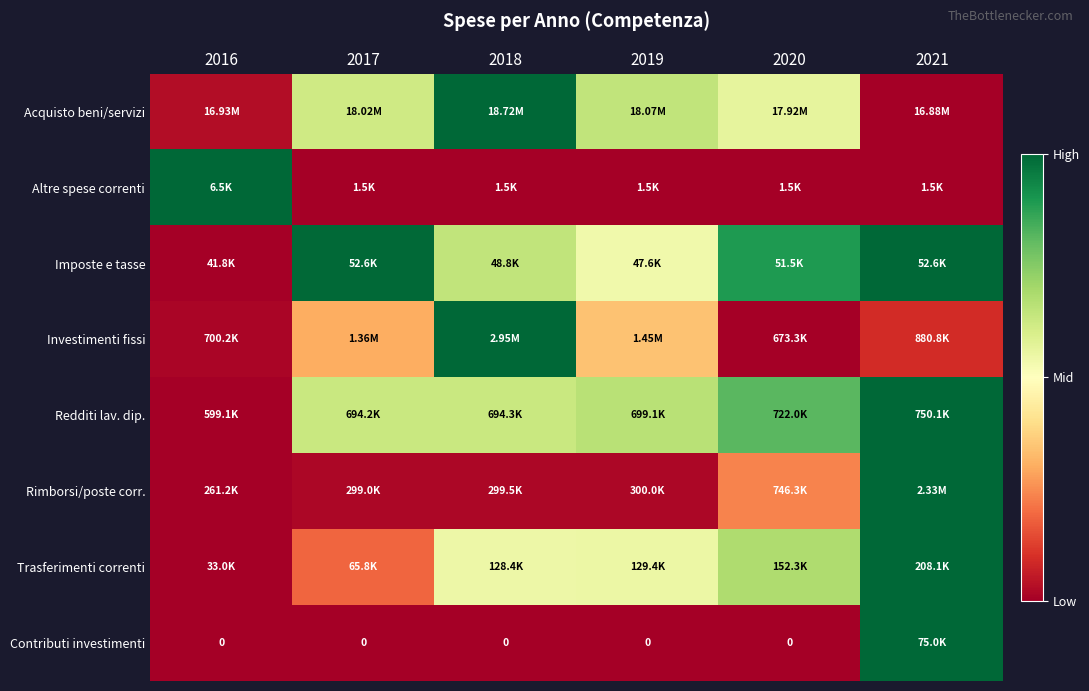

How many categories are shown in the chart?

6